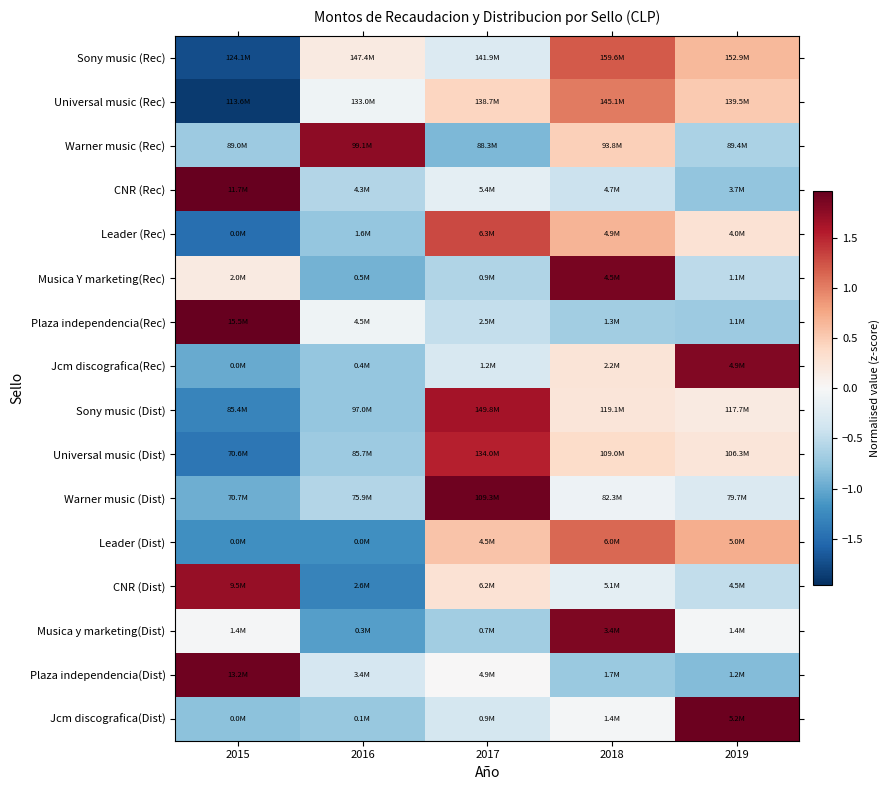

Which has a higher value, 2018 or 2017?

2018